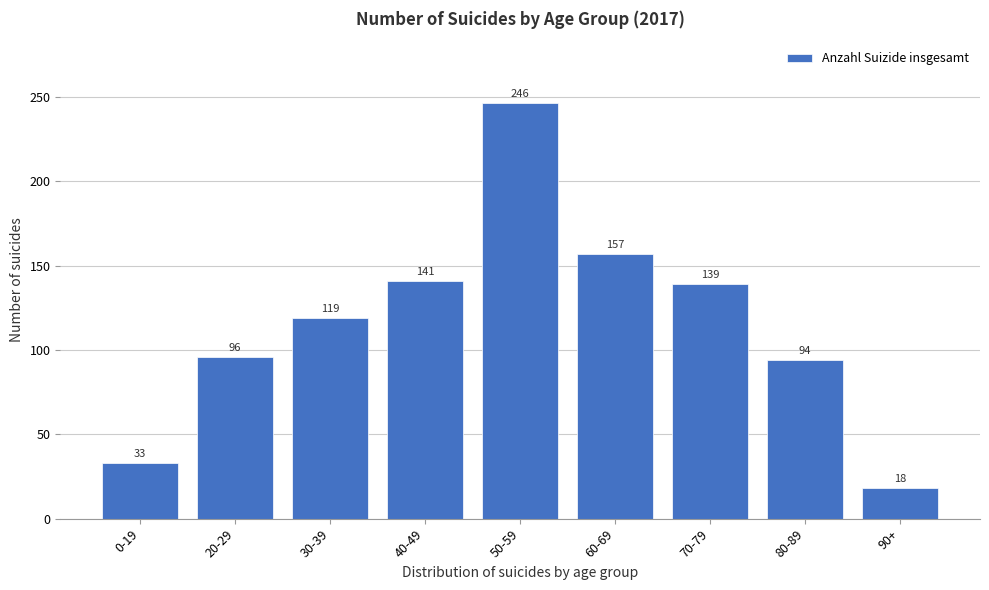

Reading right to left, extract all data points from this chart.

90+=18	80-89=94	70-79=139	60-69=157	50-59=246	40-49=141	30-39=119	20-29=96	0-19=33